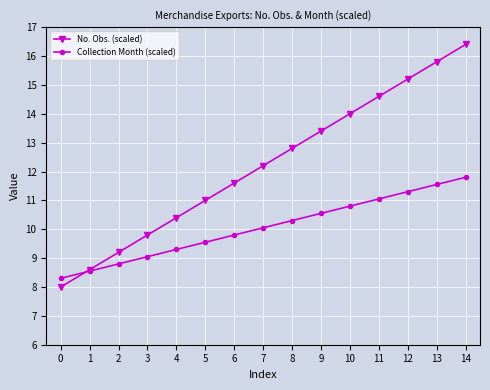

Which series has the widest spread of values?

No. Obs. (scaled)